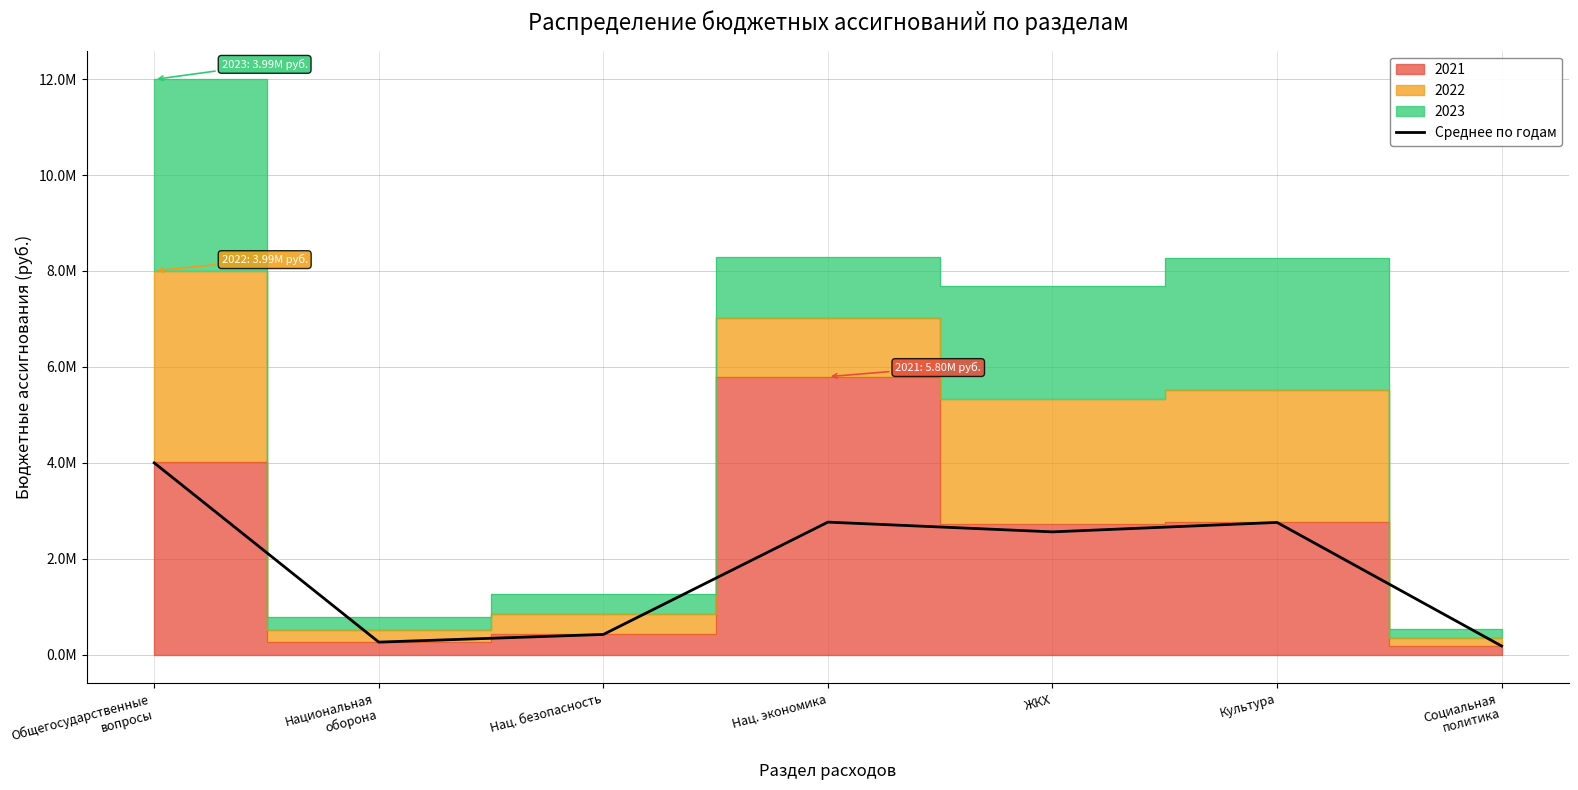

Reading right to left, list all the values displayed in this chart.

Социальная
политика=179066.7	Культура=2756203.3	ЖКХ=2559308.2	Нац. экономика=2762678.6	Нац. безопасность=420400.0	Национальная
оборона=260100.0	Общегосударственные
вопросы=3997988.1